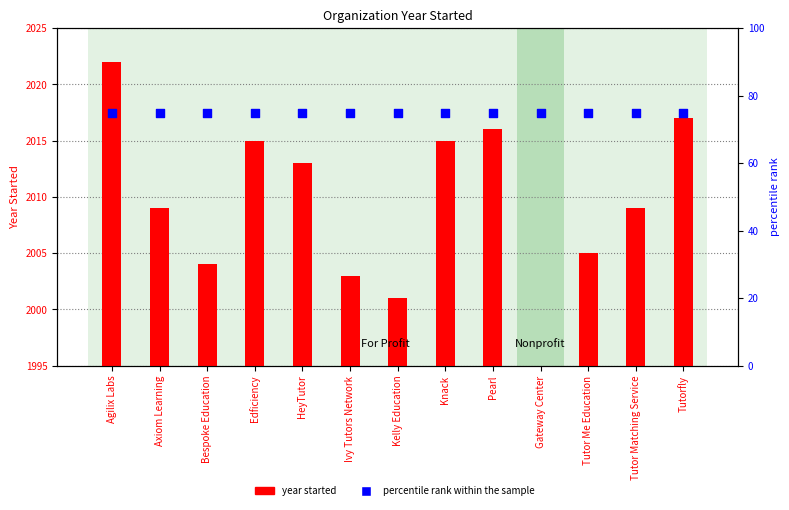

Which series contains the highest Y value?

Year Started